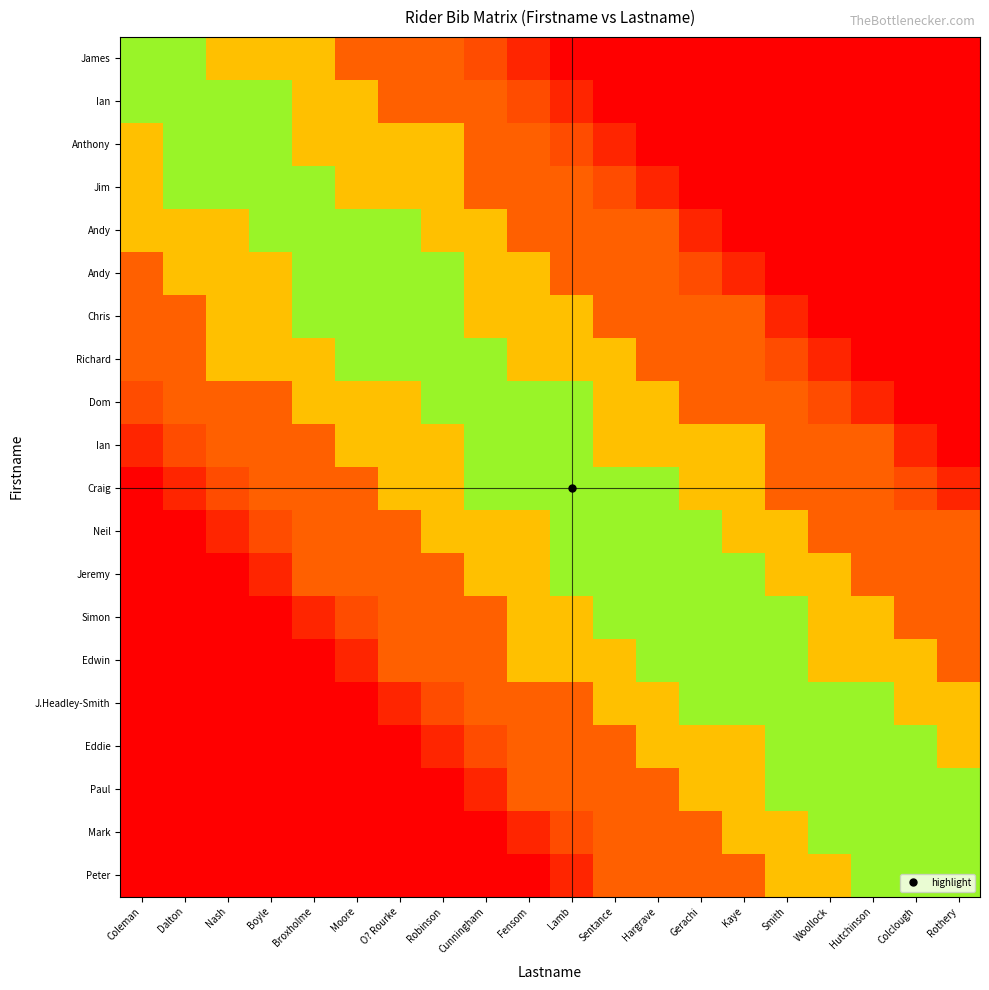

What is the total value across all series at Gerachi?

7.5